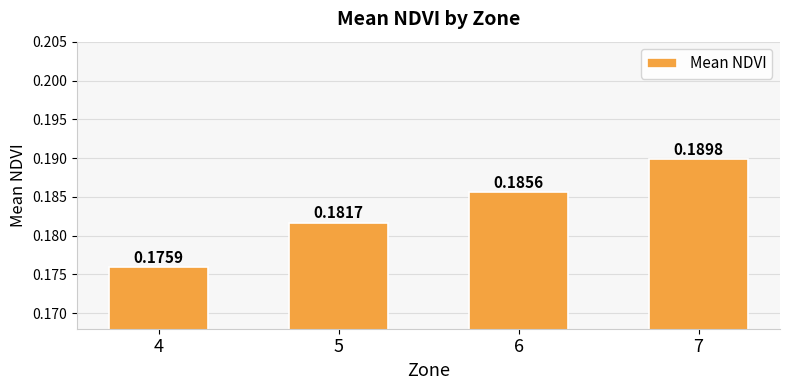

Between 4 and 7, which is larger?

7